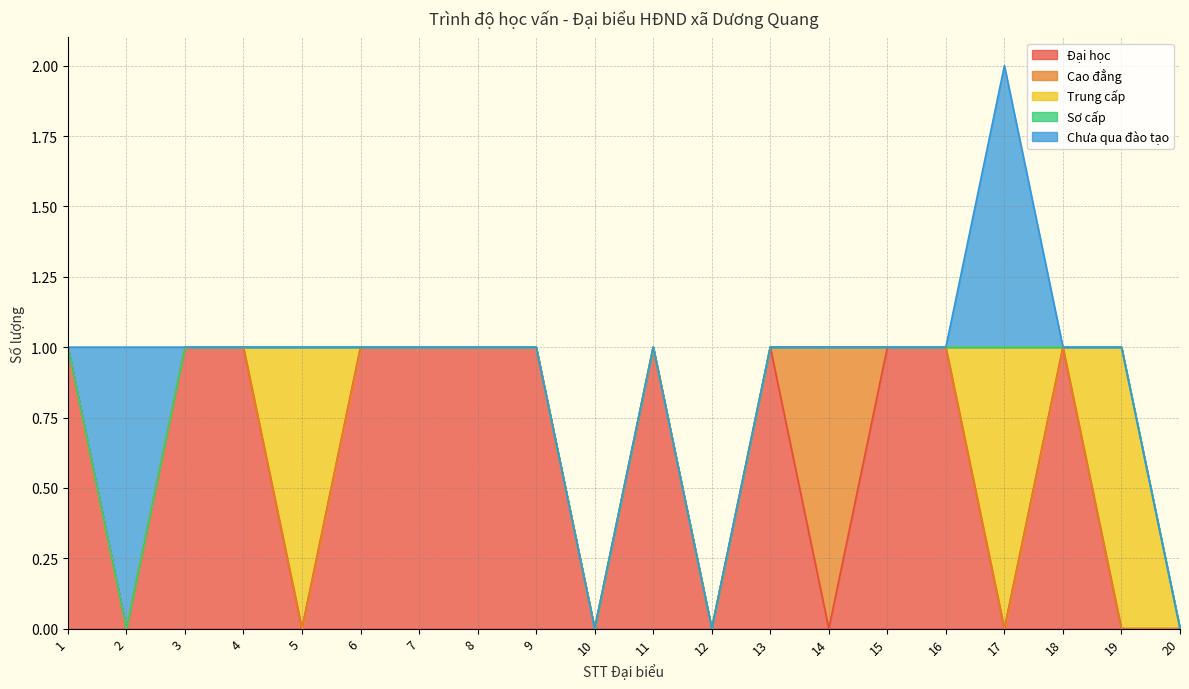

True or false: Sơ cấp and Trung cấp intersect in this chart.

False